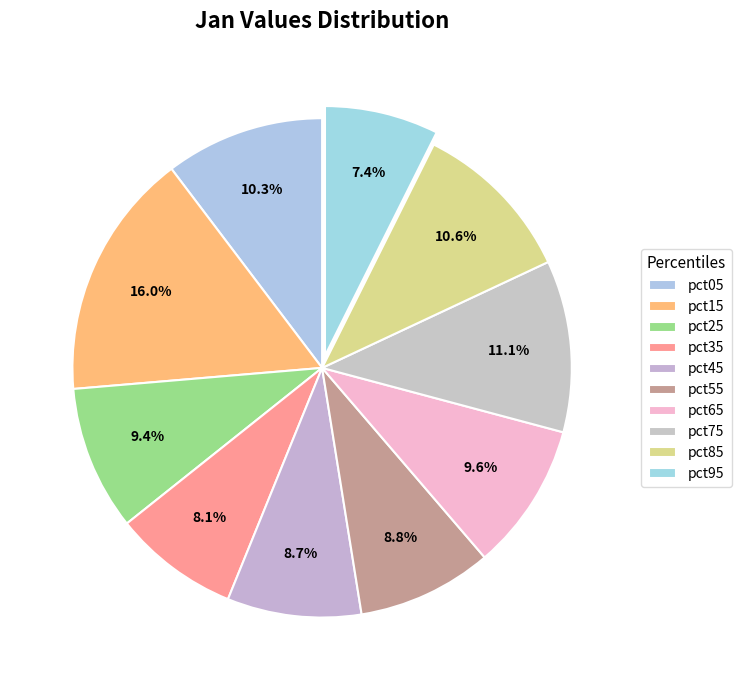

Count the number of slices in the pie.

10